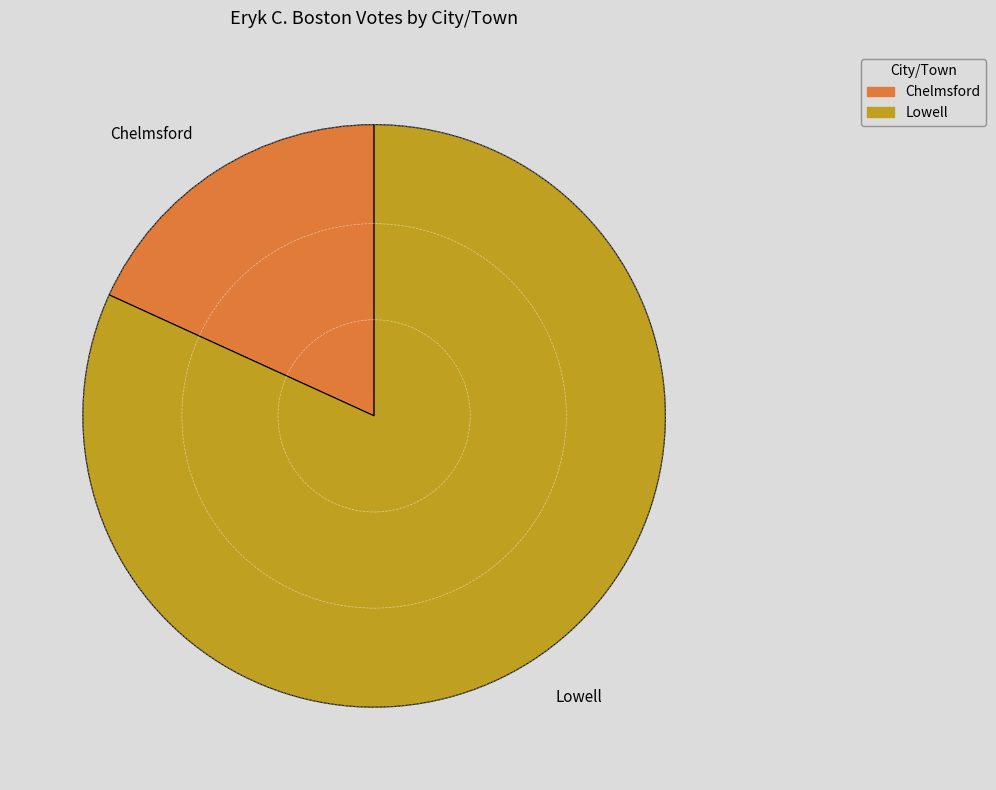

How many slices are in this pie chart?

2